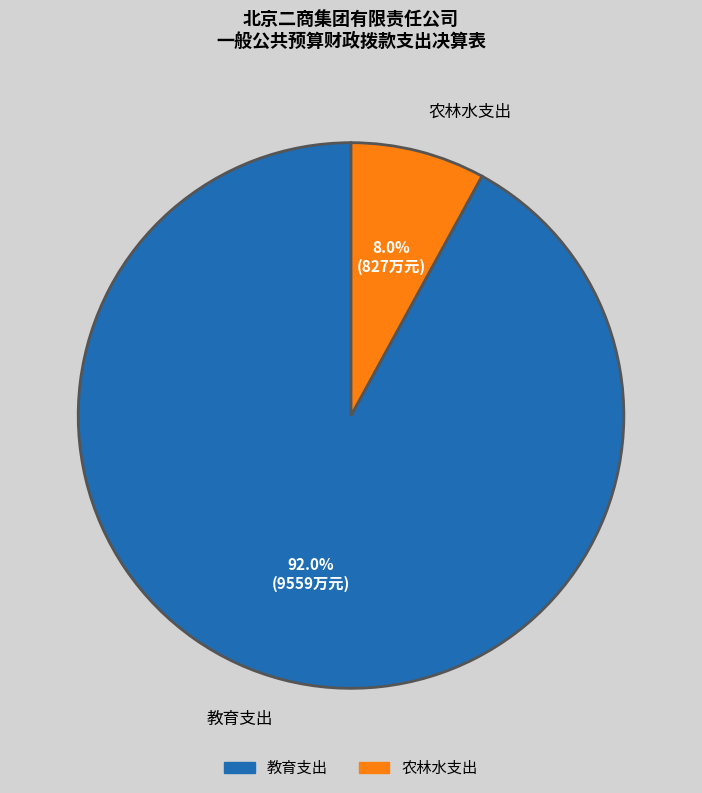

How many segments does this pie chart have?

2